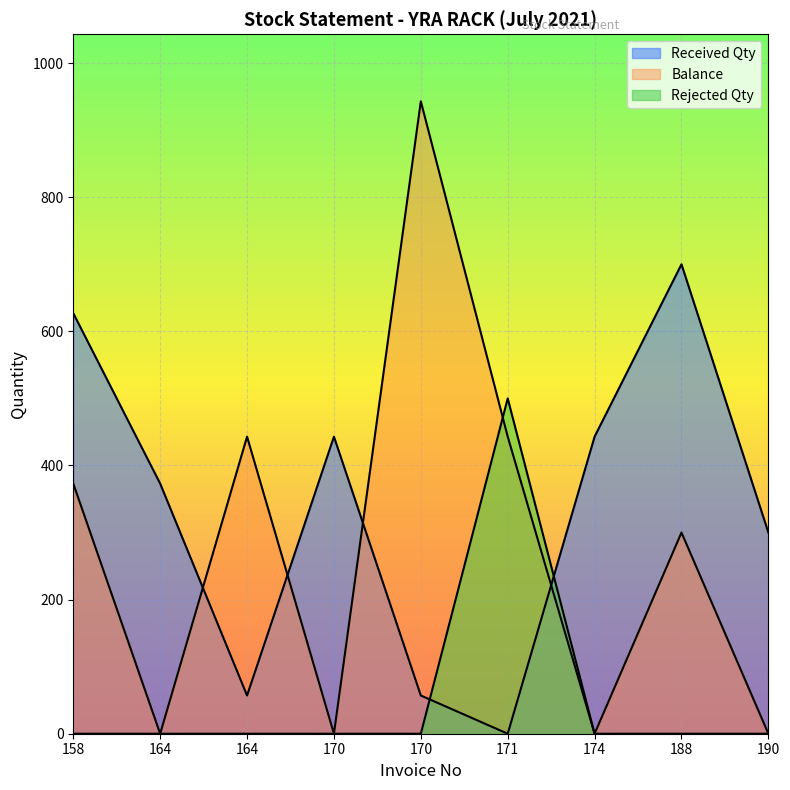

Reading left to right, extract all data points from this chart.

Received Qty: 627	373	57	443	57	0	443	700	300
Balance: 373	0	443	0	943	443	0	300	0
Rejected Qty: 0	0	0	0	0	500	0	0	0